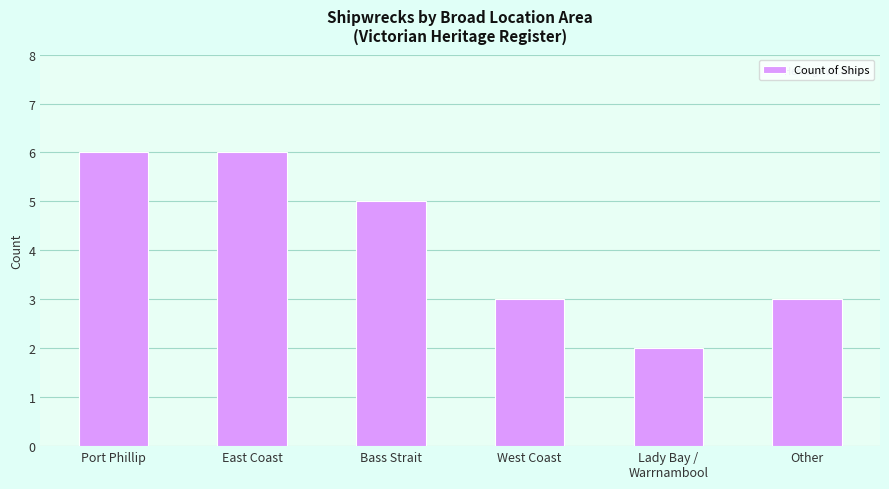

What is the minimum value shown in the chart?

2